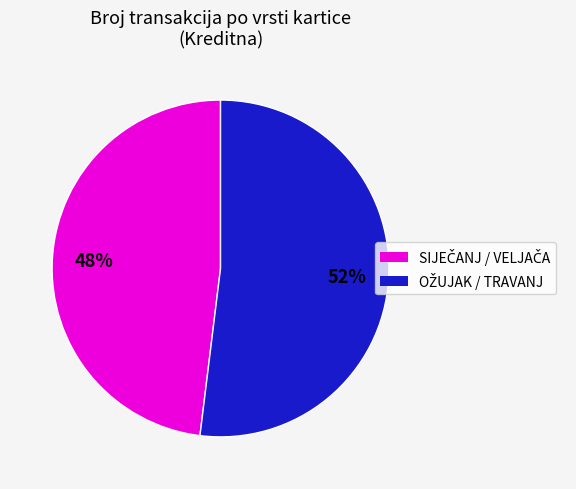

To the nearest percent, what is the difference between the largest and smallest slice percentages?

4%